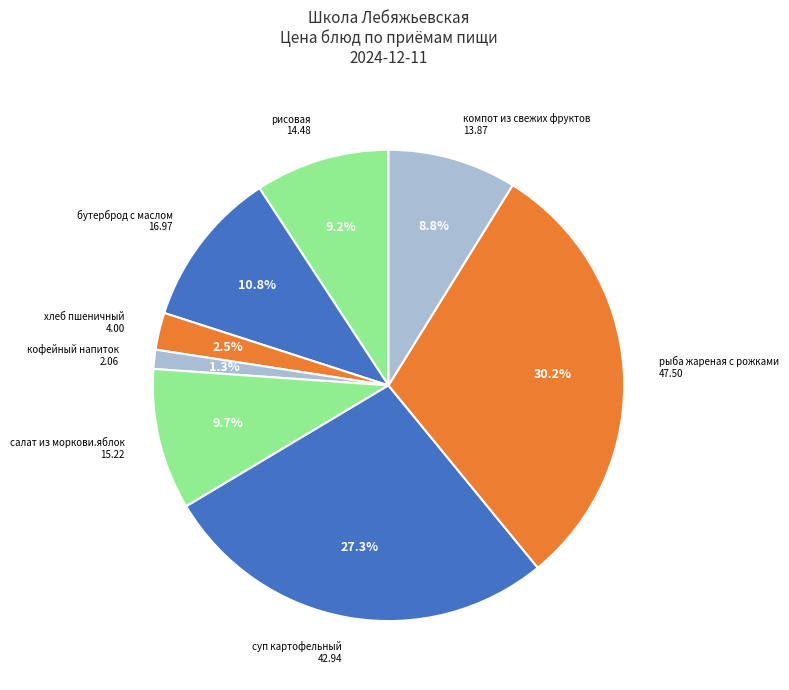

What is the smallest slice in the pie chart?

кофейный напиток